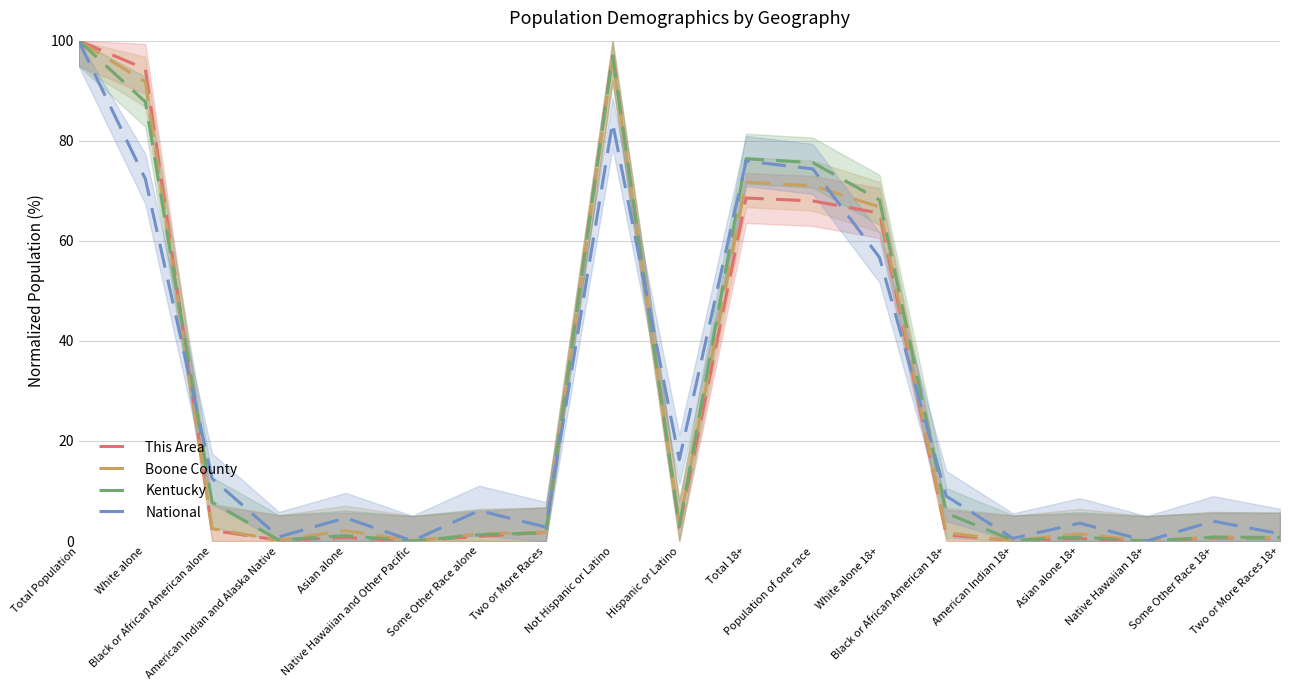

What is the highest value of the National series?

100.0